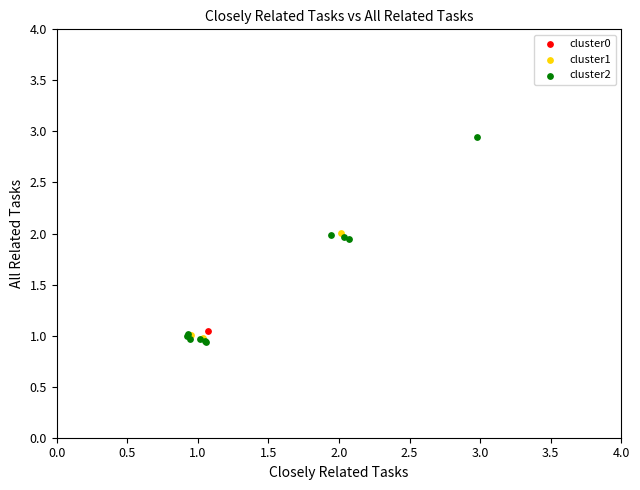

What are all the series names shown in the legend?

cluster0, cluster1, cluster2